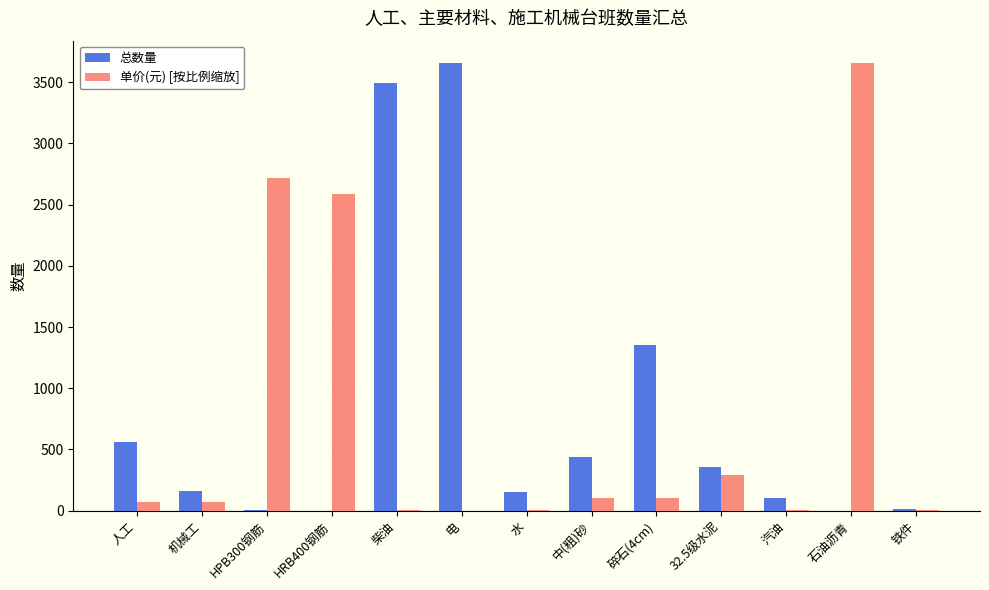

The value of 总数量 at 32.5级水泥 is 577.1. True or false?

False